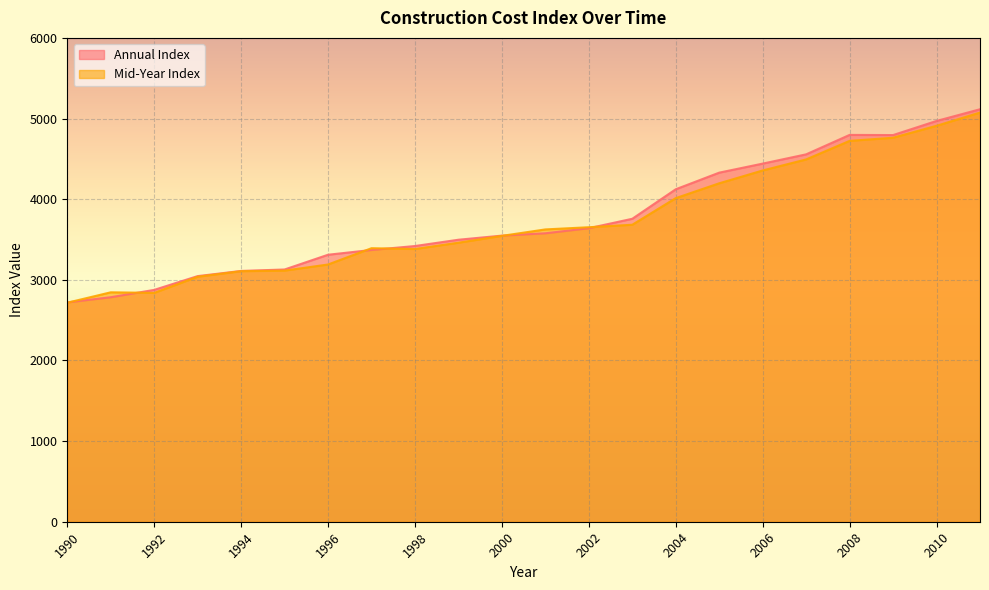

What is the maximum value shown in the chart?

5115